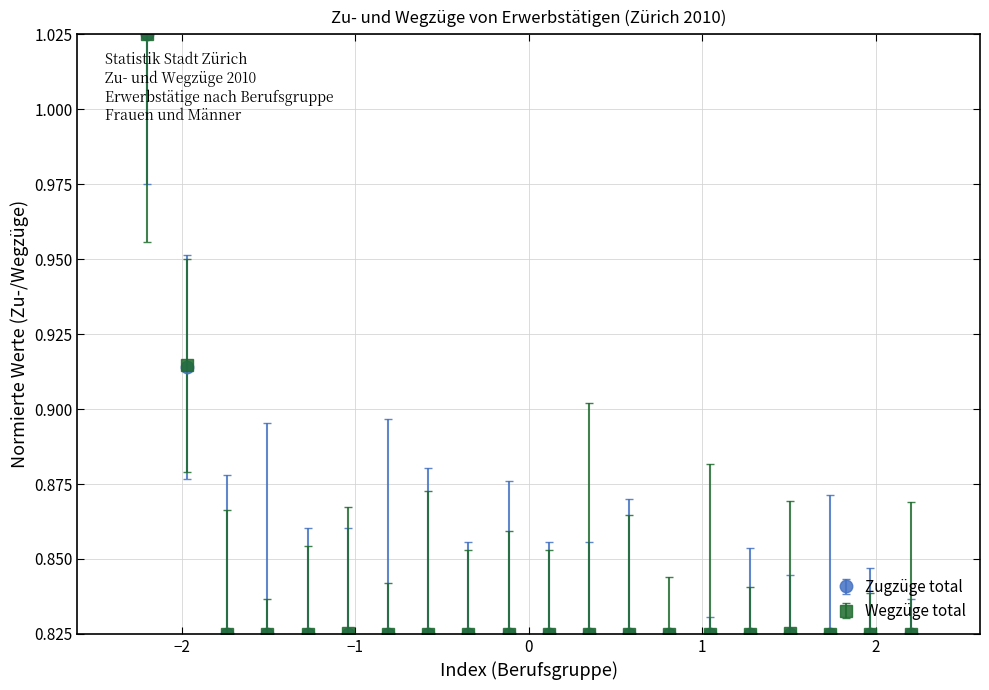

Count the Wegzüge total values in the range 0 to 1.

19